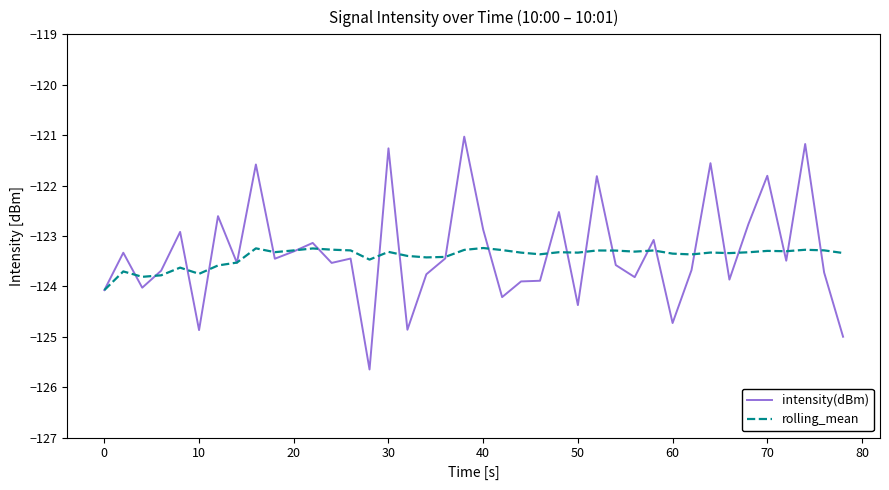

In intensity(dBm), how many points are lower than both neighbors (excluding endpoints)?

13